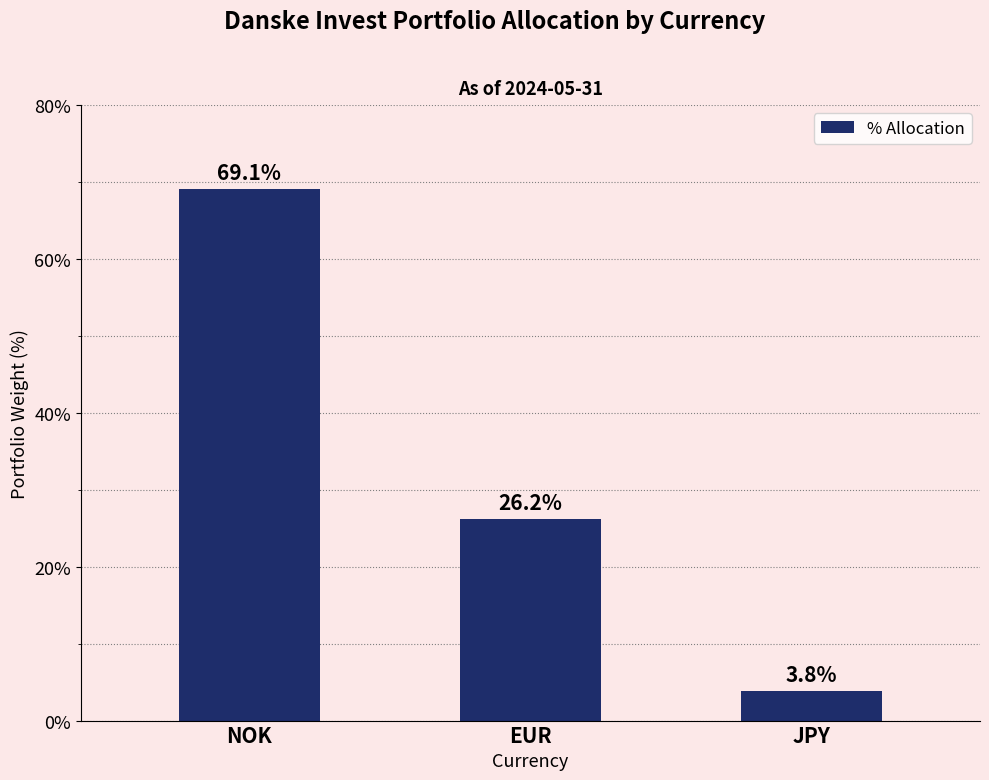

Approximately how many times larger is the value at NOK compared to JPY?

18.2